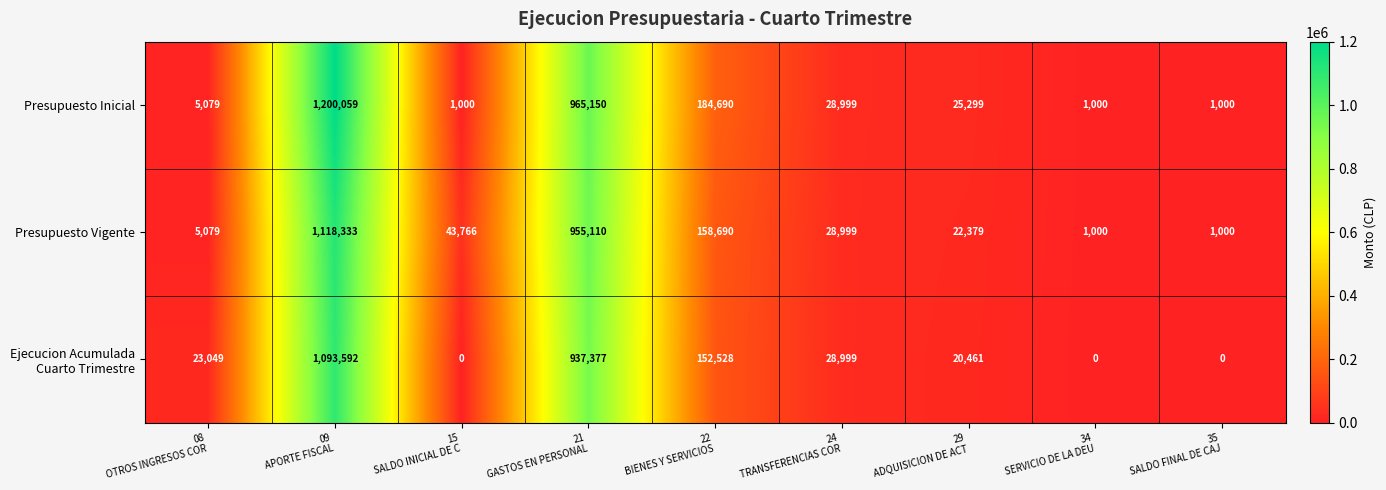

Which series has the largest range (max minus min)?

Presupuesto Inicial